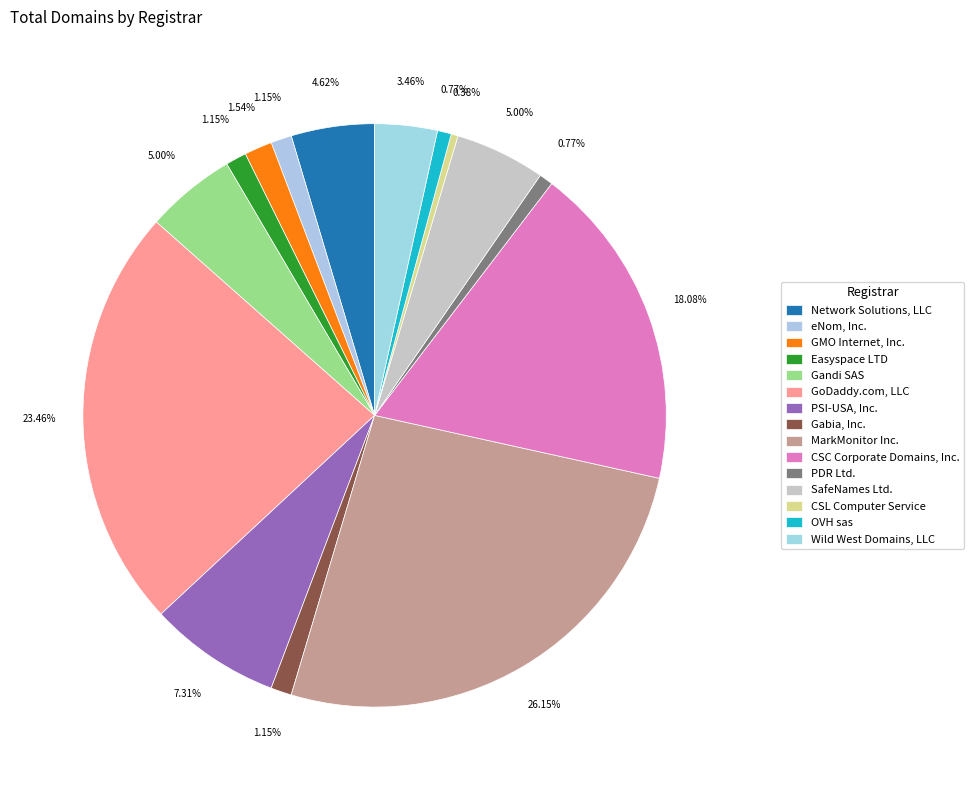

How many slices are in this pie chart?

15